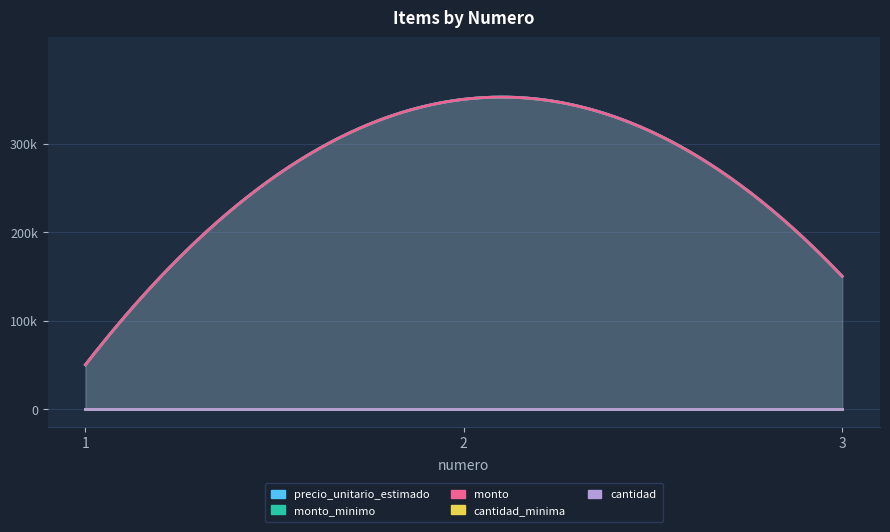

Which series has the widest spread of values?

precio_unitario_estimado